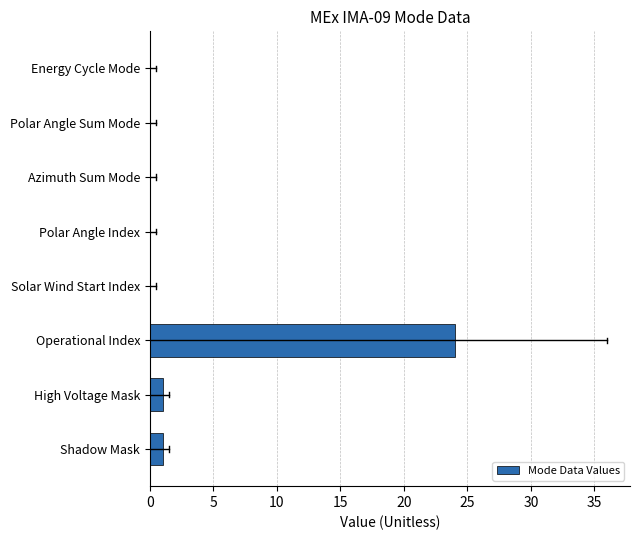

Between Operational Index and Polar Angle Index, which is larger?

Operational Index